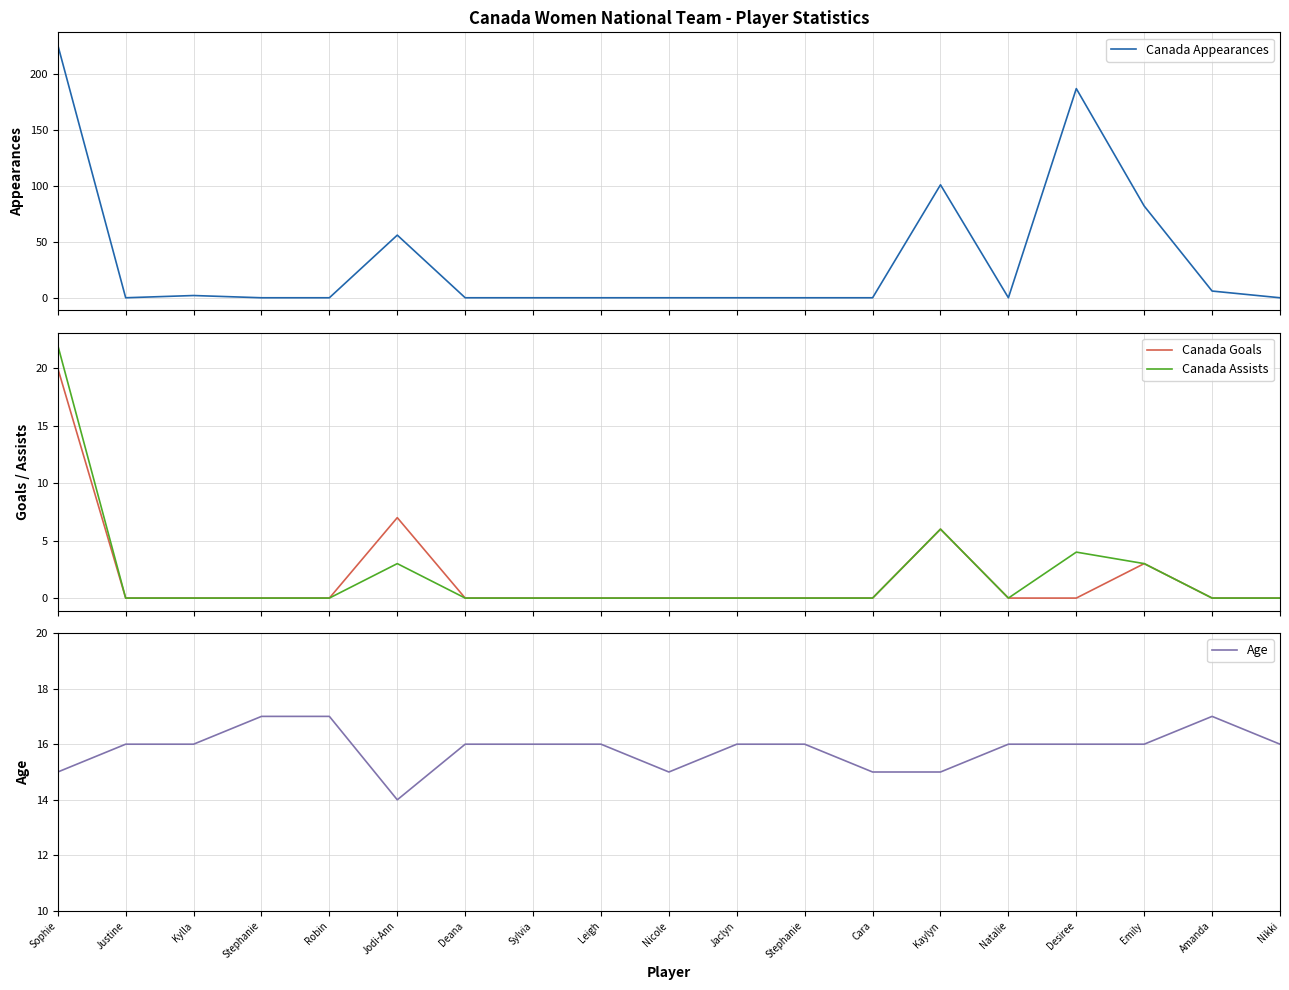

True or false: Age has a value of 10 at Amanda.

False